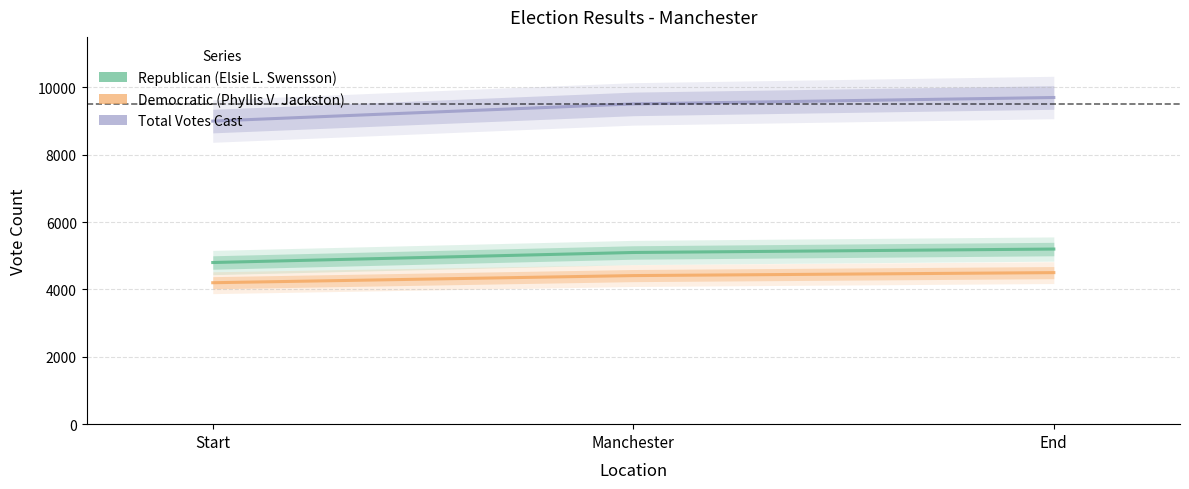

How many values in the Democratic (Phyllis V. Jackston) series are below 4412?

1